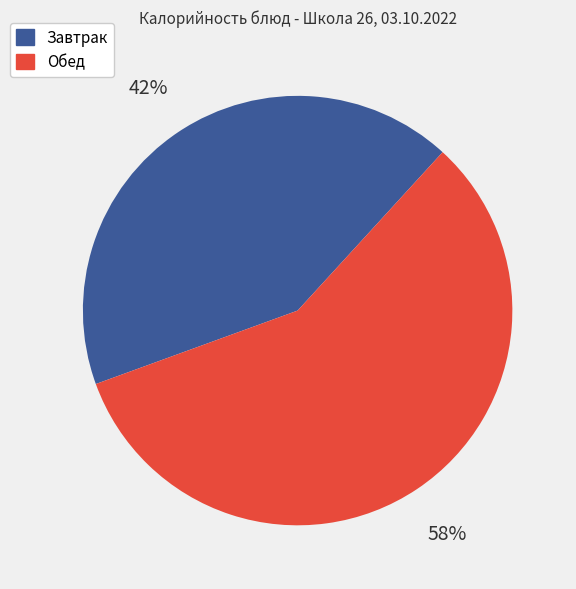

Does any single category account for the majority?

Yes